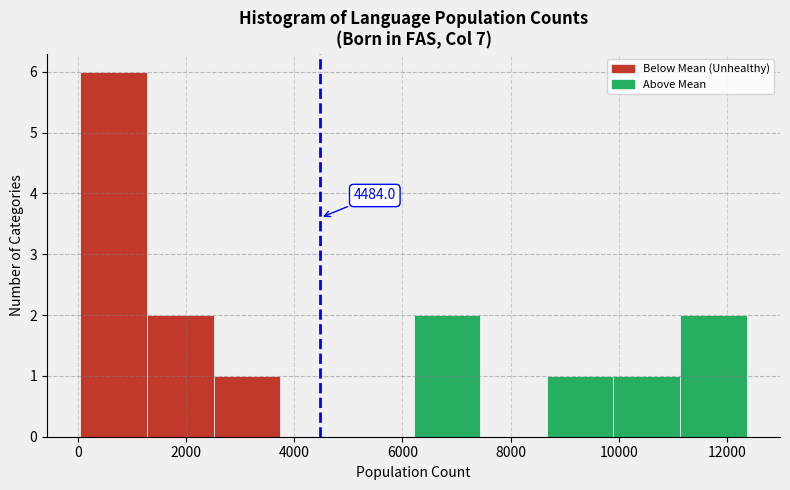

Over which range of the x-axis is the bar tallest?

0 to 1200